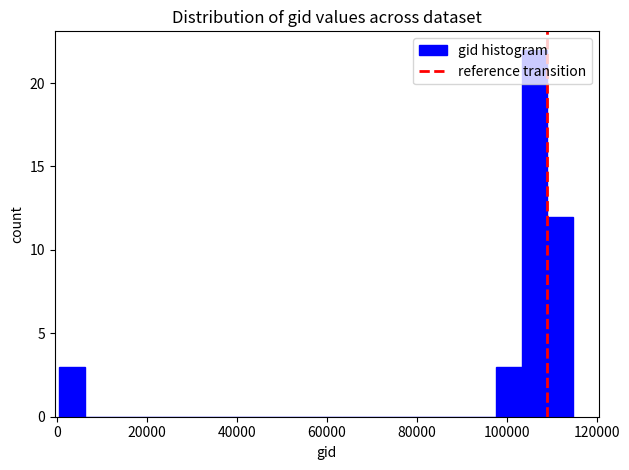

Around what value on the x-axis is the tallest bar? Give the approximate position of its centre, as read against the axis.

106000